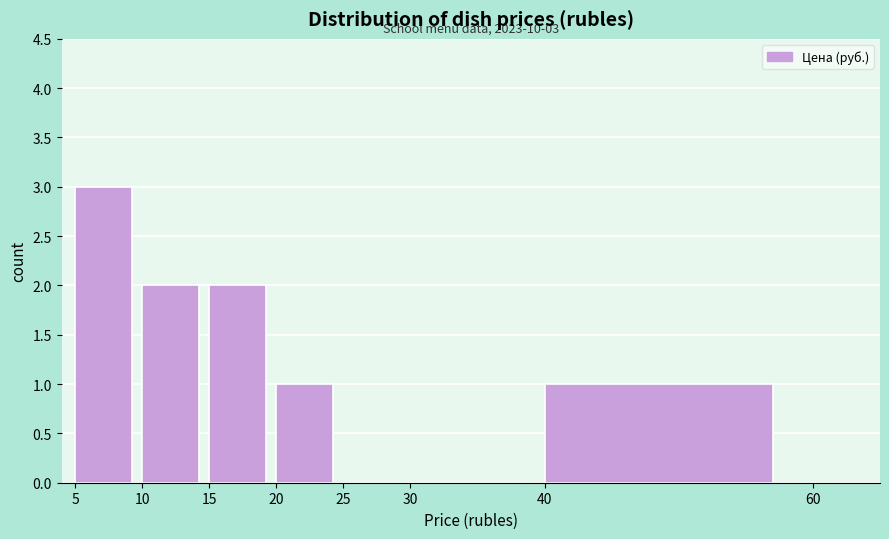

Over which range of the x-axis is the bar tallest?

5 to 10